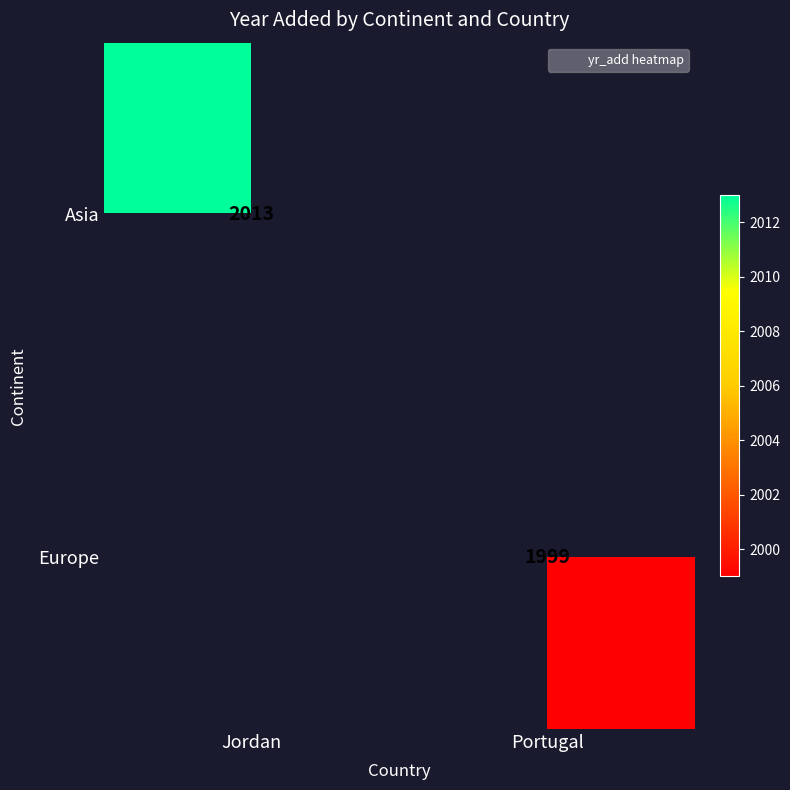

At how many categories does at least one series exceed 2008?

1